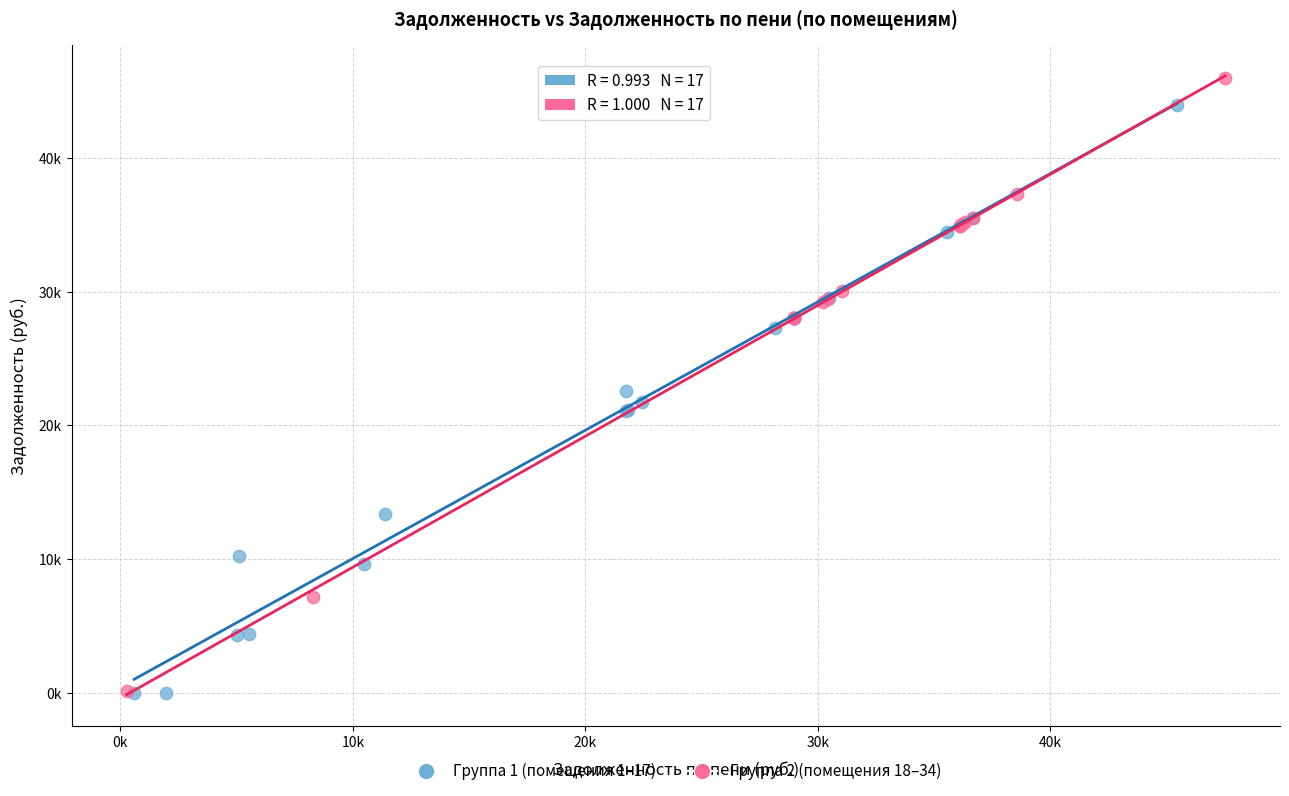

Which series has the largest Y range (max minus min)?

Группа 2 (помещения 18–34)